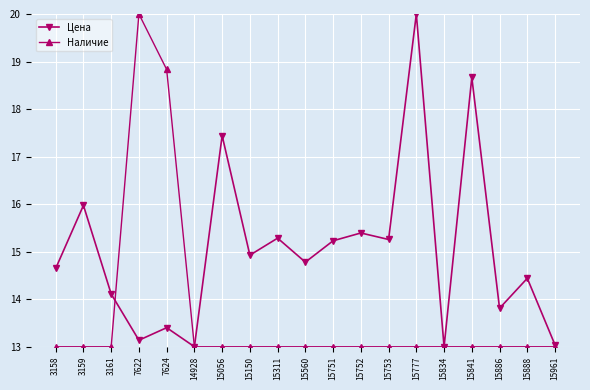

What is the total value across all series at 15056?

30.4